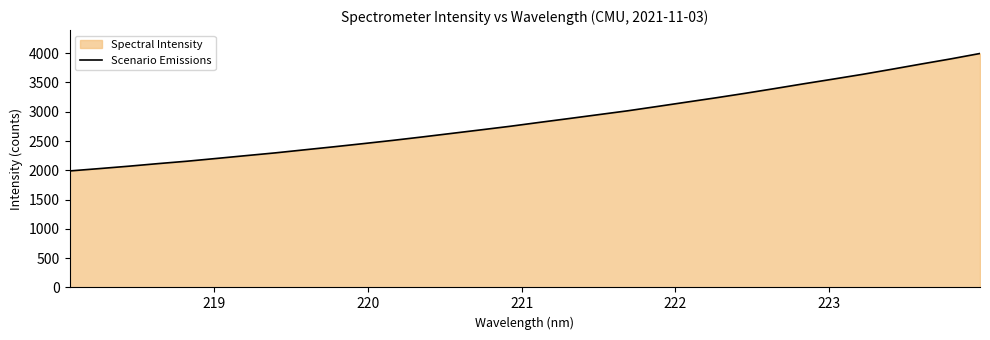

What is the difference between the maximum and minimum values?

2005.8